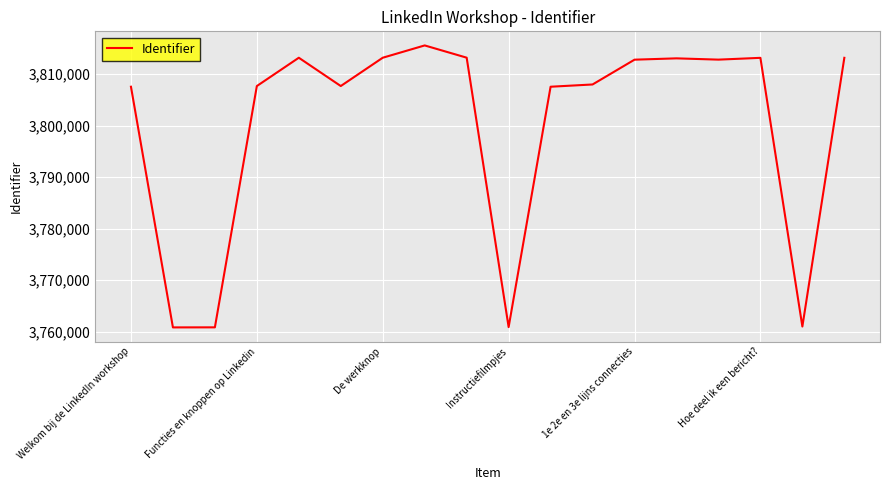

What is the difference between the maximum and minimum values?

54749